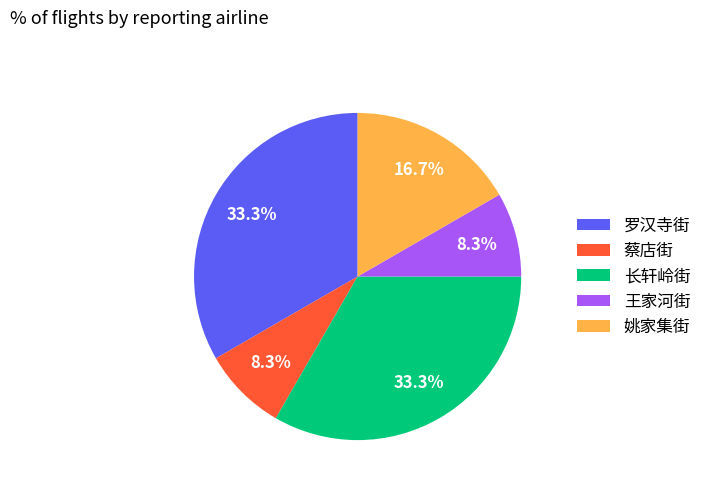

Between 长轩岭街 and 王家河街, which is larger?

长轩岭街